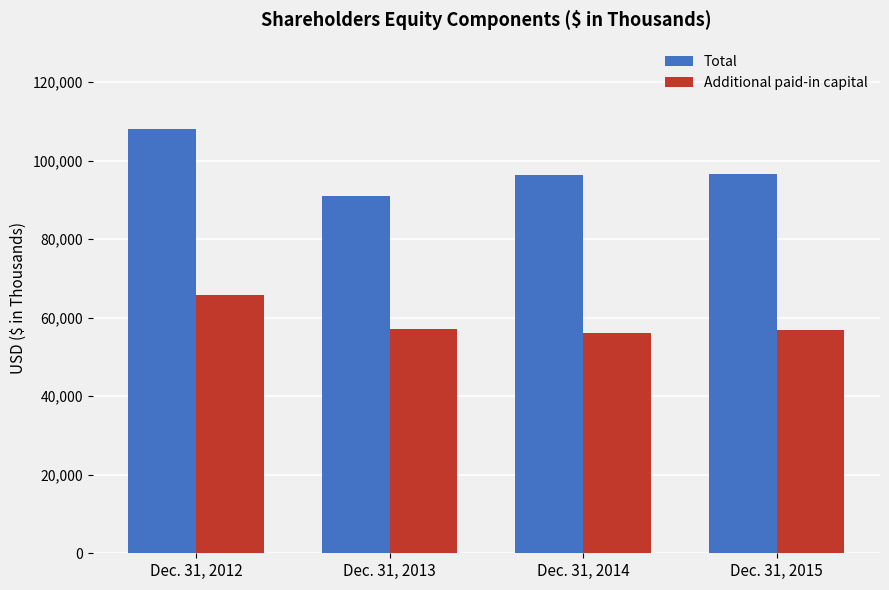

What is the smallest value displayed?

55980